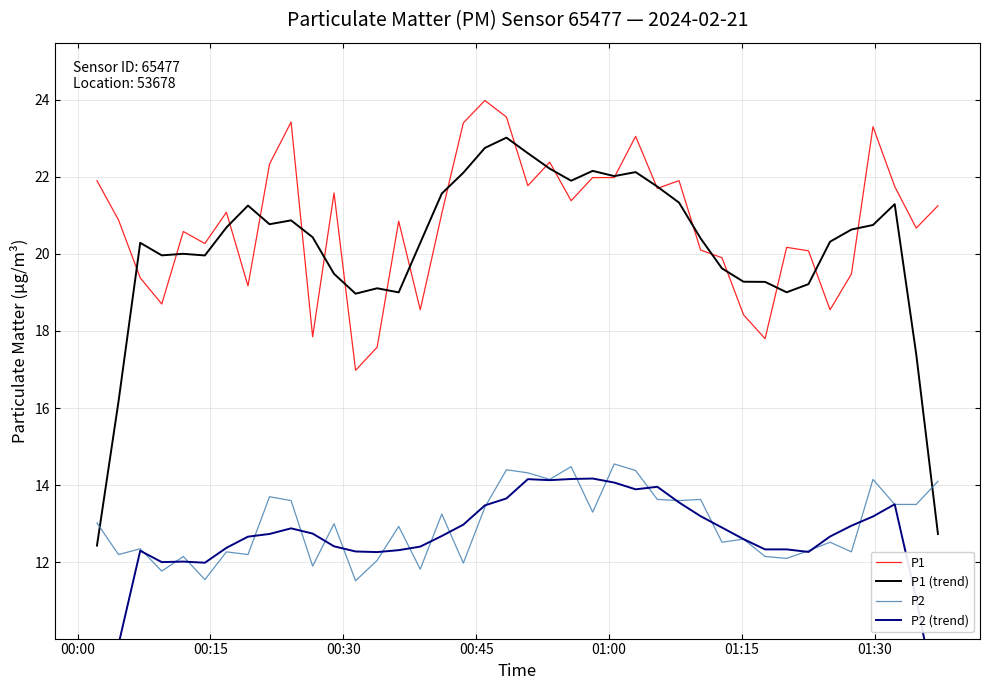

What is the lowest value of the P2 series?

11.5